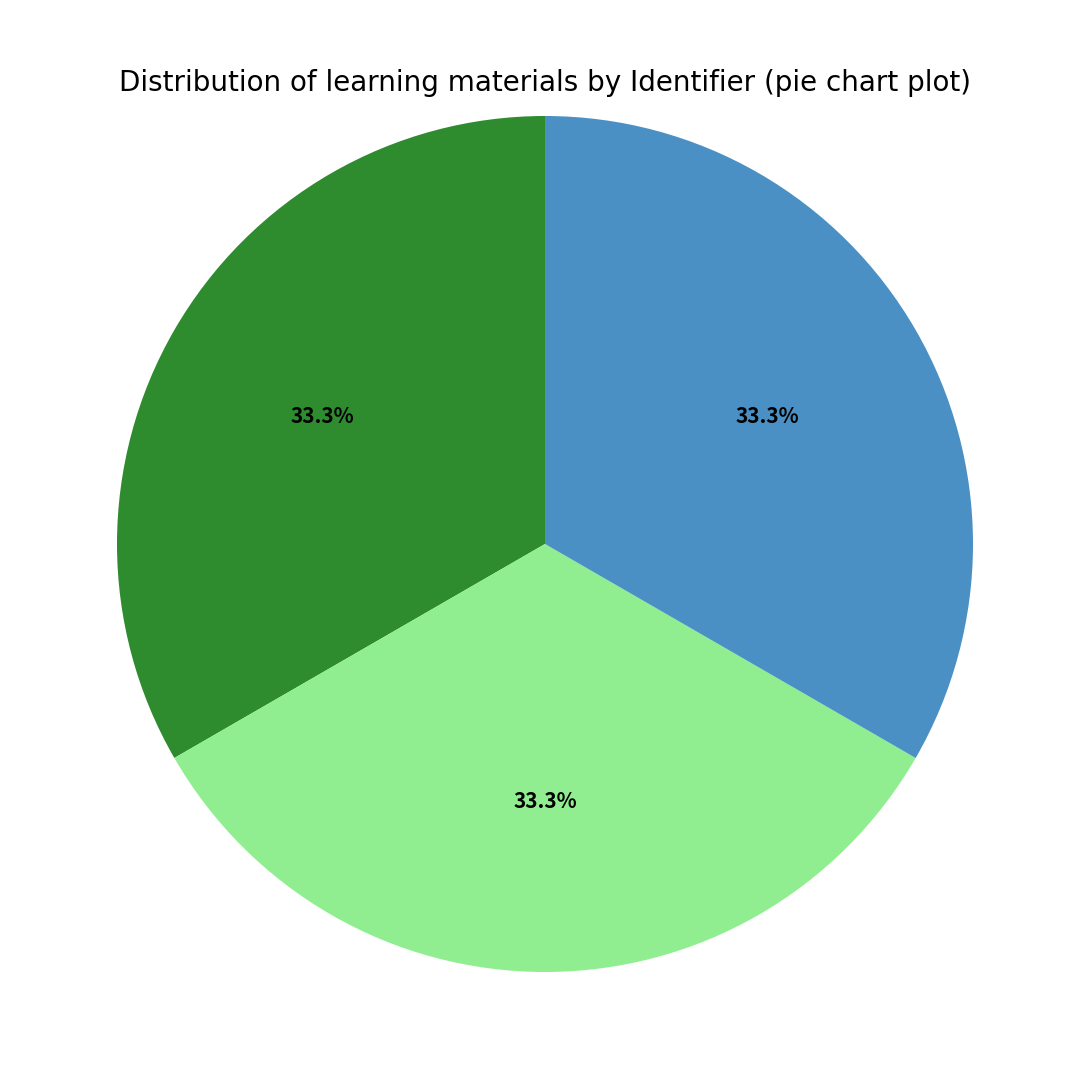

Is there any slice that represents more than half of the pie?

No